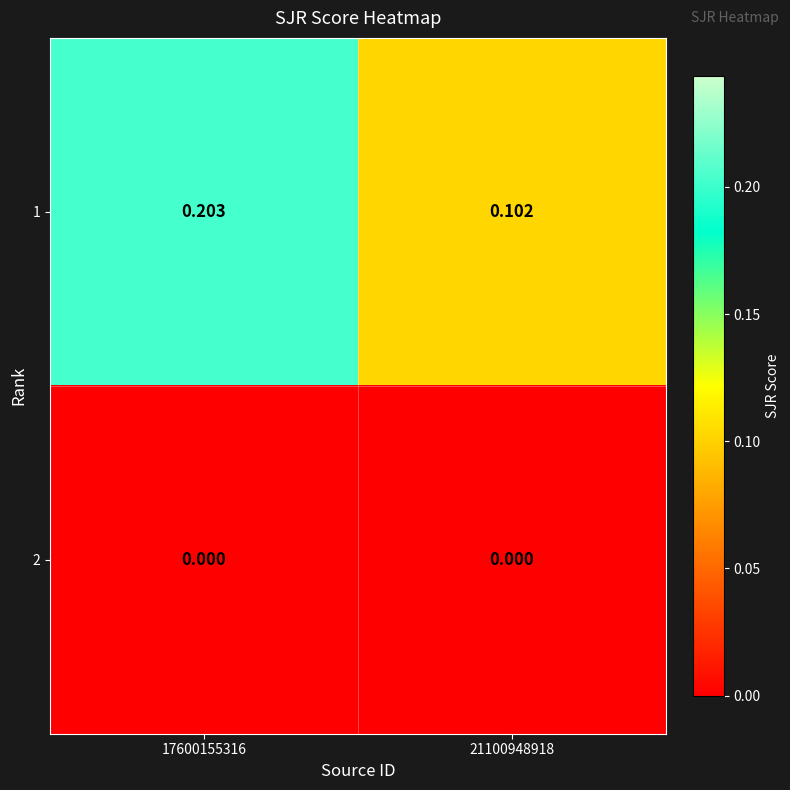

List the series in order of their overall mean, highest first.

1, 2